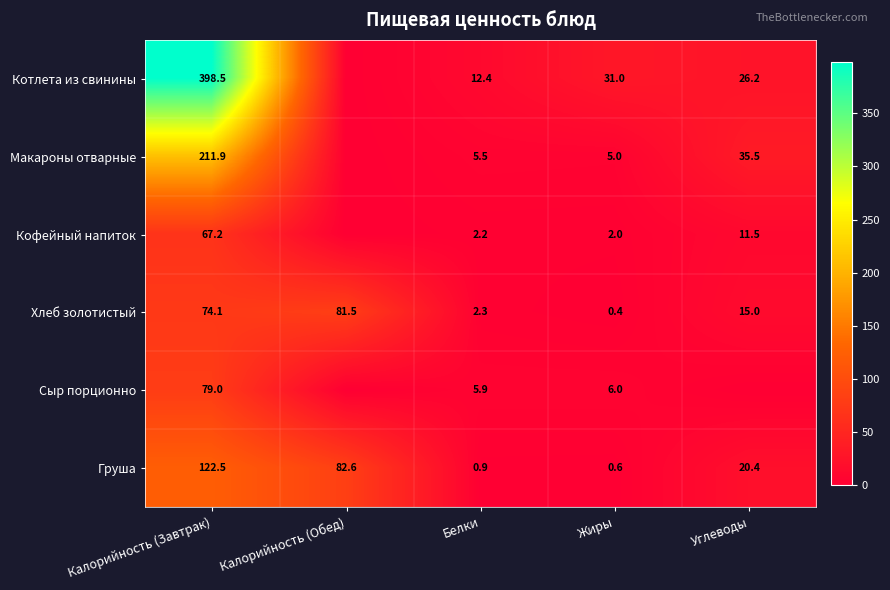

Is the value of Груша at Белки greater than the value of Макароны отварные at Калорийность (Завтрак)?

No